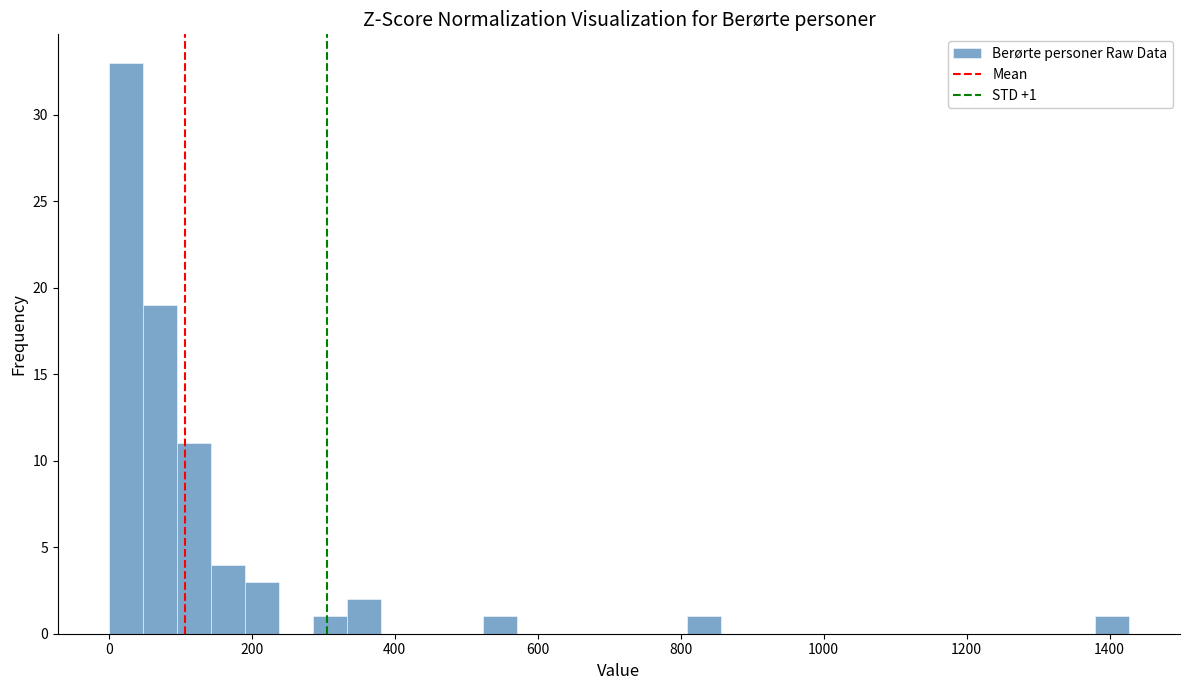

Around what value on the x-axis is the tallest bar? Give the approximate position of its centre, as read against the axis.

20